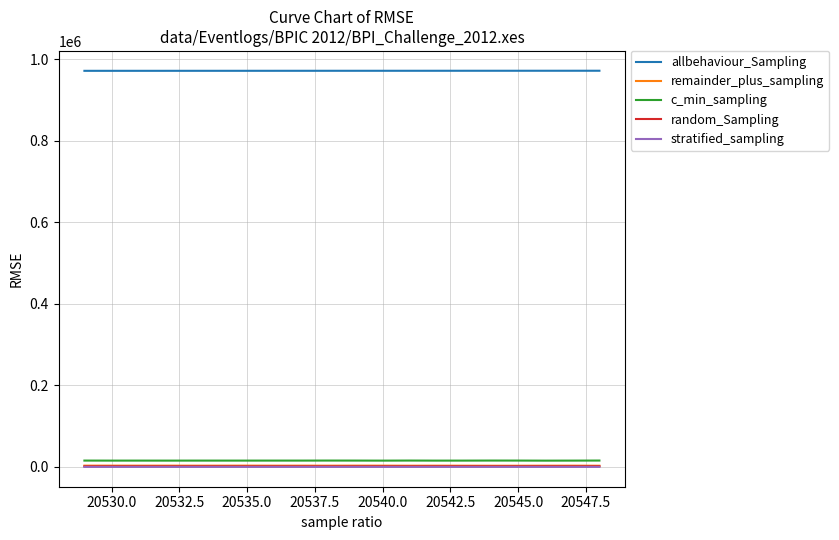

What is the maximum value for random_Sampling?

1717